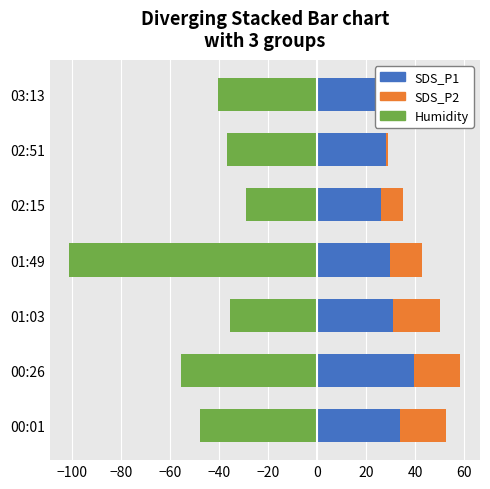

What is the difference between the highest and lowest values at 02:15?

55.0